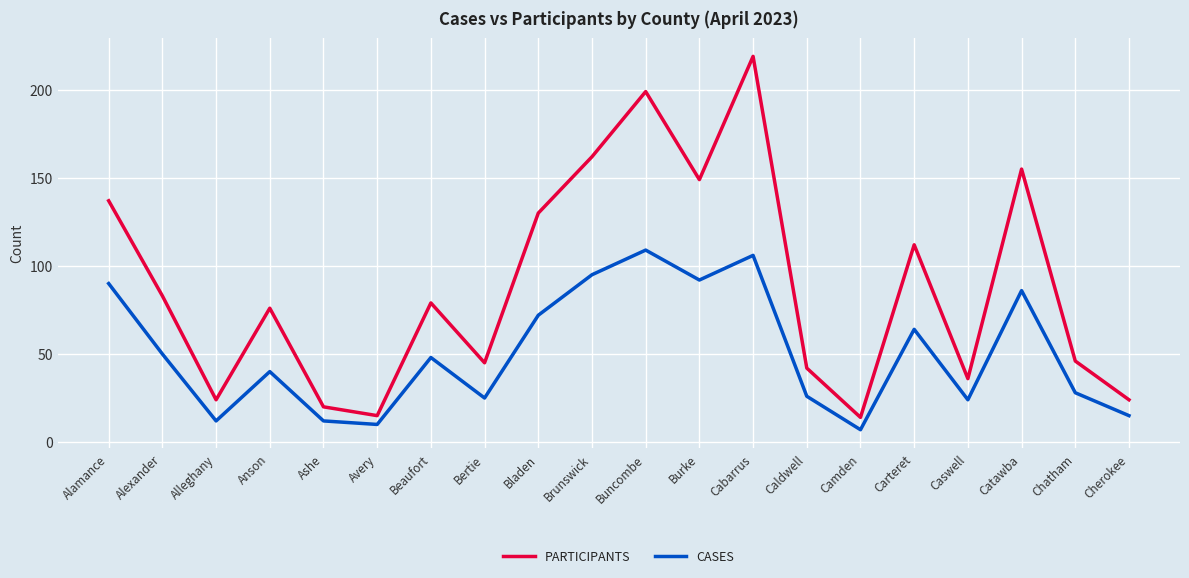

The CASES series shows 25 at Brunswick. True or false?

False